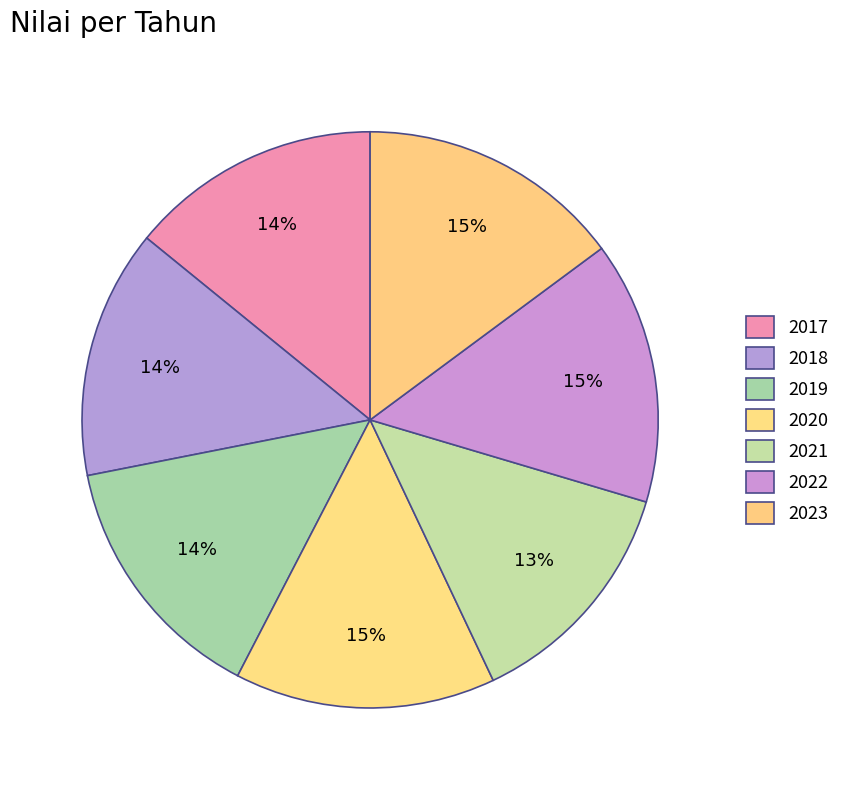

What percentage is the 2023 slice, to the nearest percent?

15%